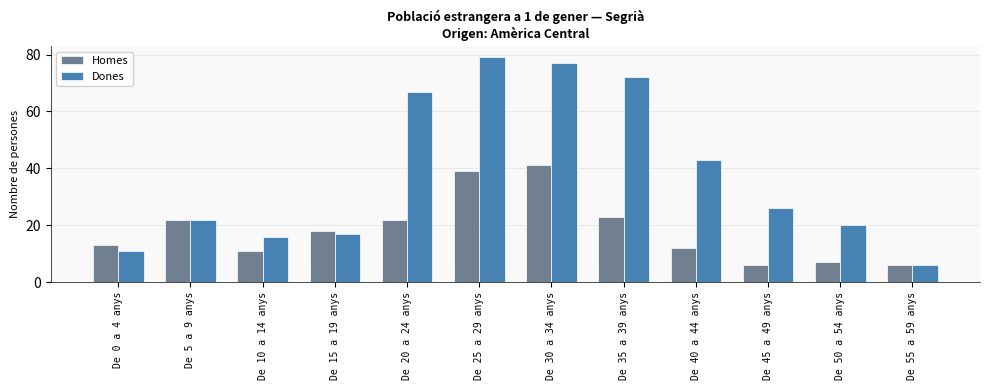

At which label does Homes reach its peak?

De 30 a 34 anys